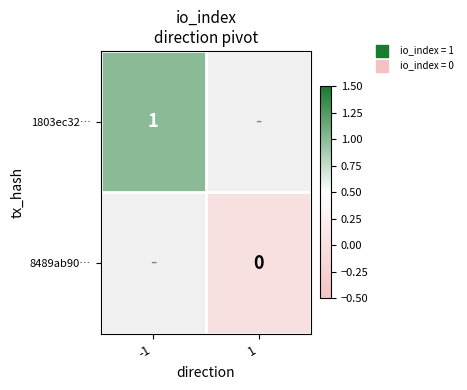

Which category has the highest value across all series?

-1